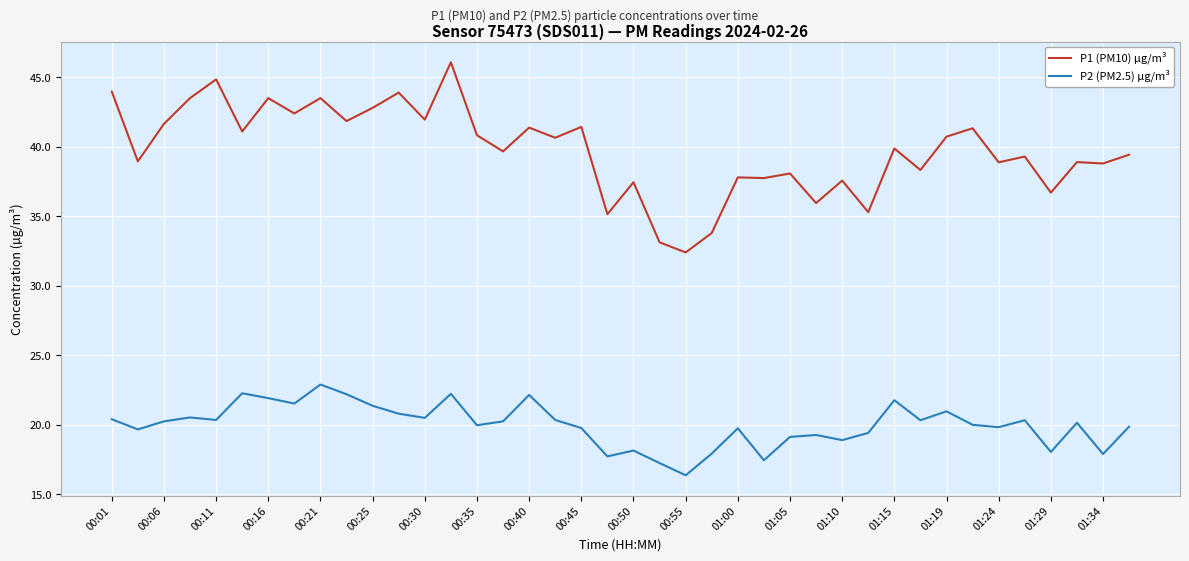

Which series has the largest total across all categories?

P1 (PM10) µg/m³